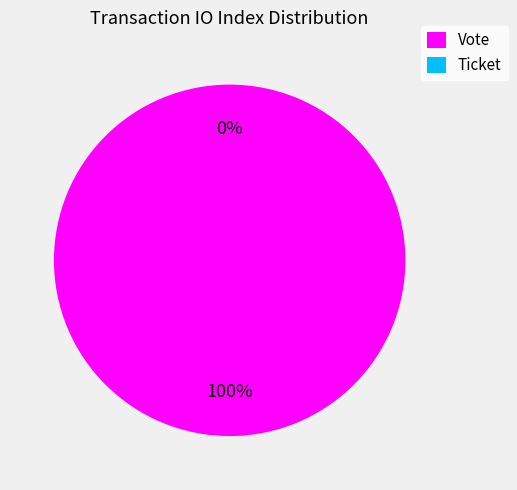

To the nearest percent, what is the difference between the Ticket and Vote slice percentages?

100%